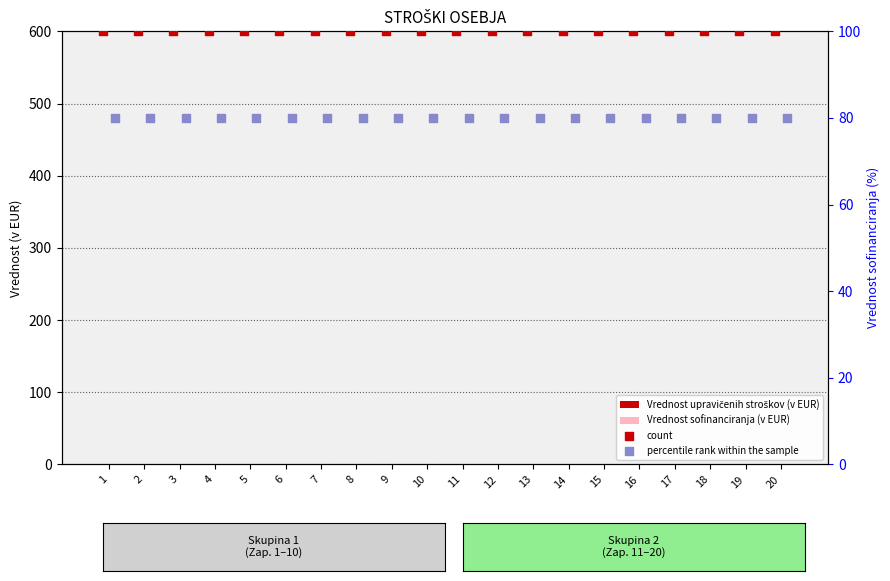

At how many categories does at least one series exceed 92?

20